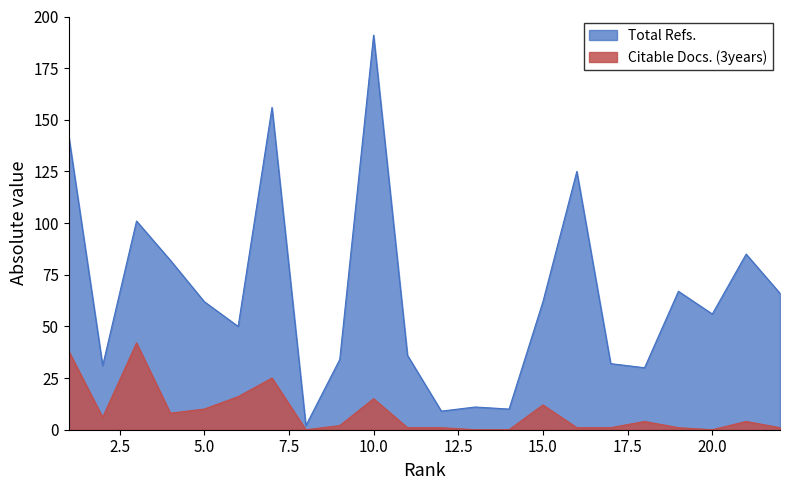

What is the difference between the highest and lowest values at 15.0?

50